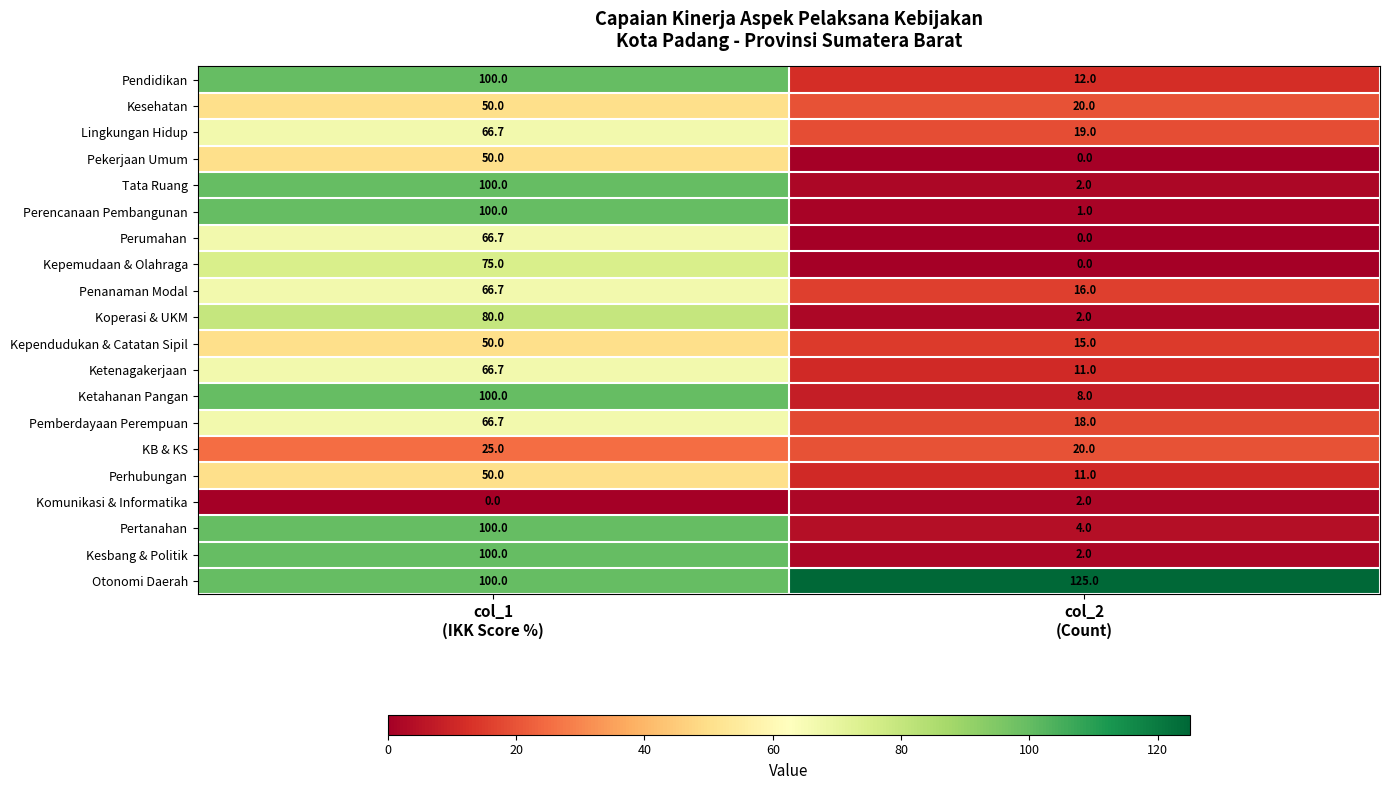

What is the total value across all series at col_2
(Count)?

288.0